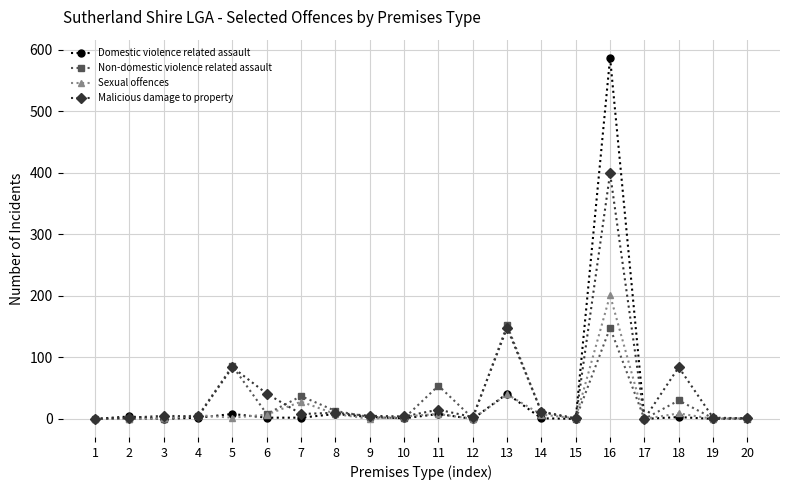

At which category is the sum across all series the highest?

16